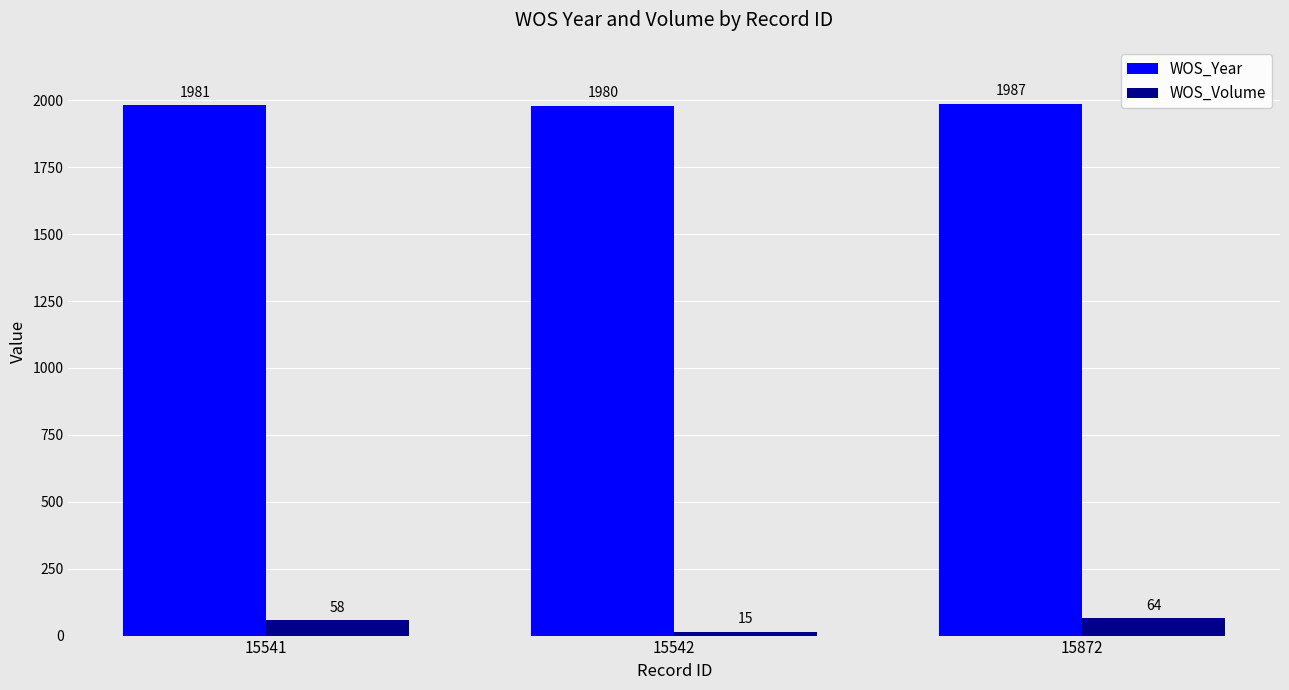

How many values in the WOS_Year series are below 1981?

1